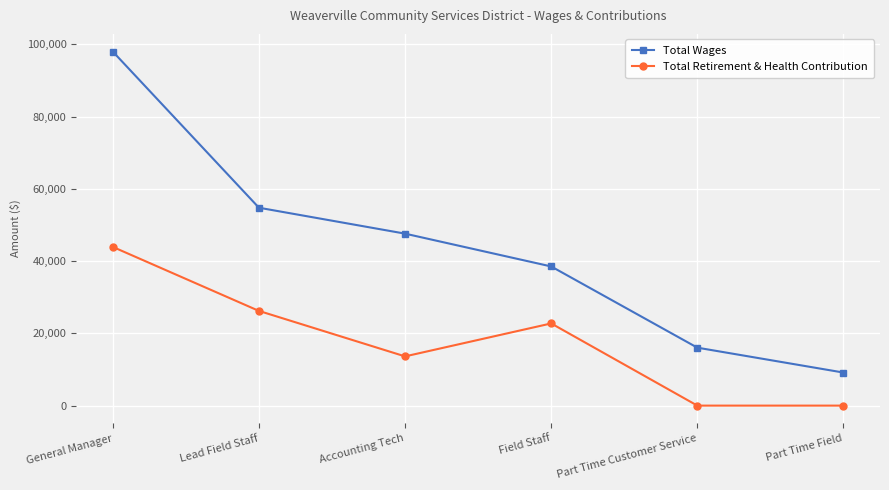

At which label does Total Wages reach its peak?

General Manager